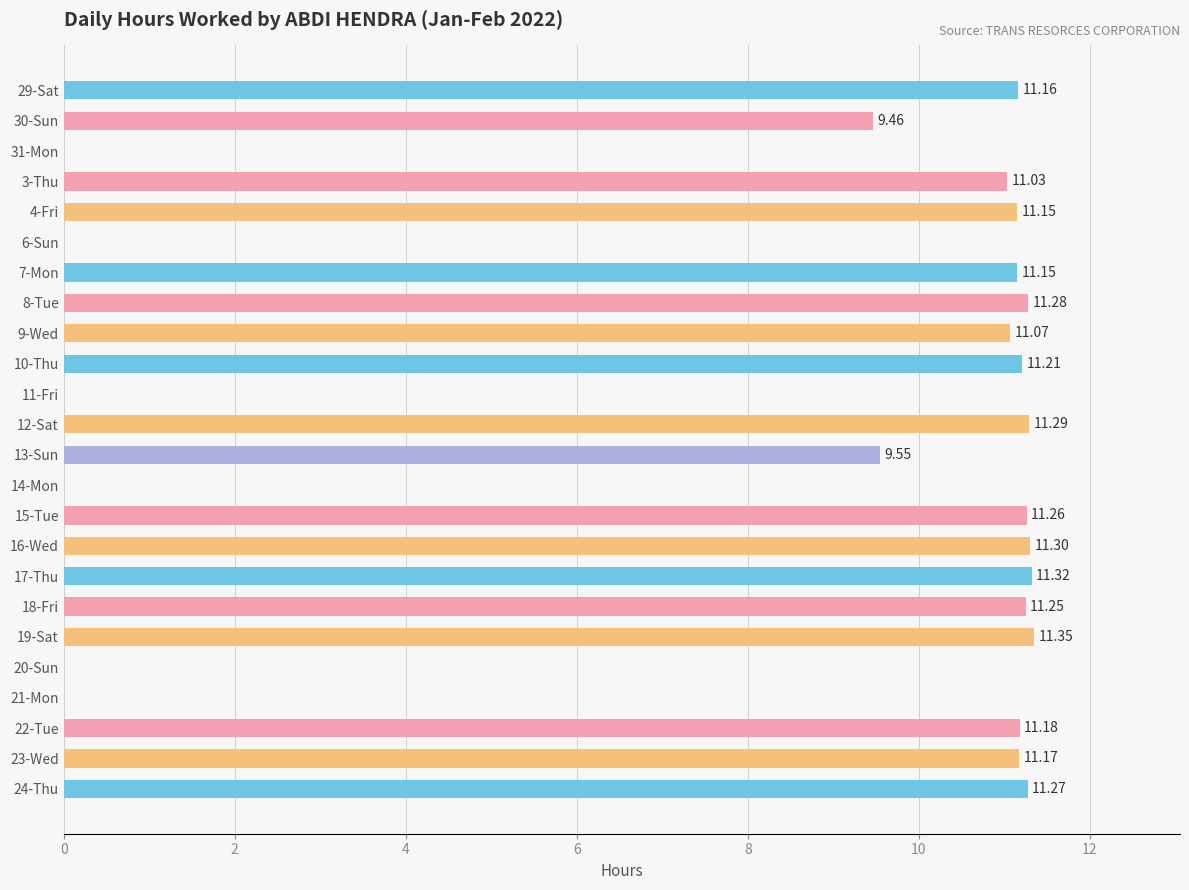

Approximately how many times larger is the value at 10-Thu compared to 7-Mon?

1.0